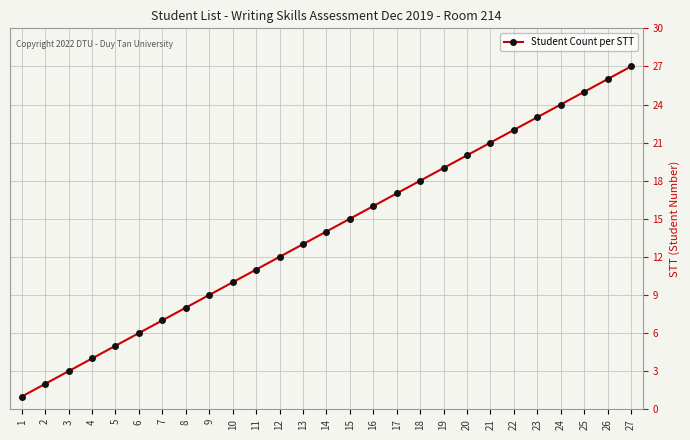

Which category has the highest value across all series?

27